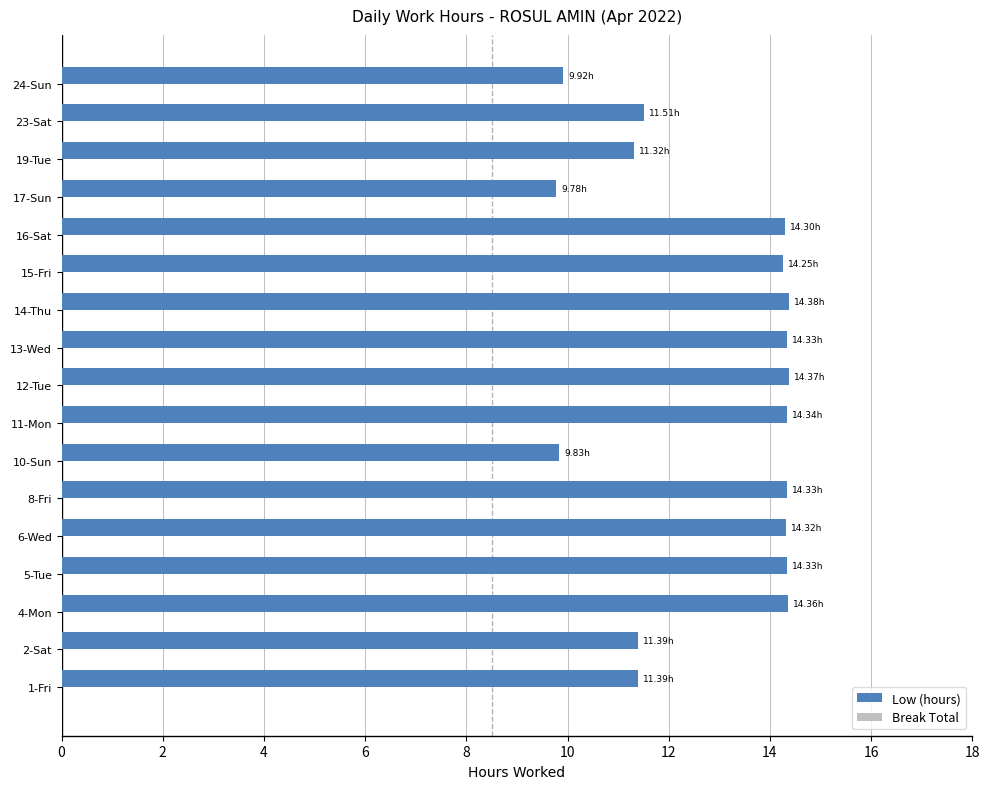

Between 2-Sat and 10-Sun, which is larger?

2-Sat